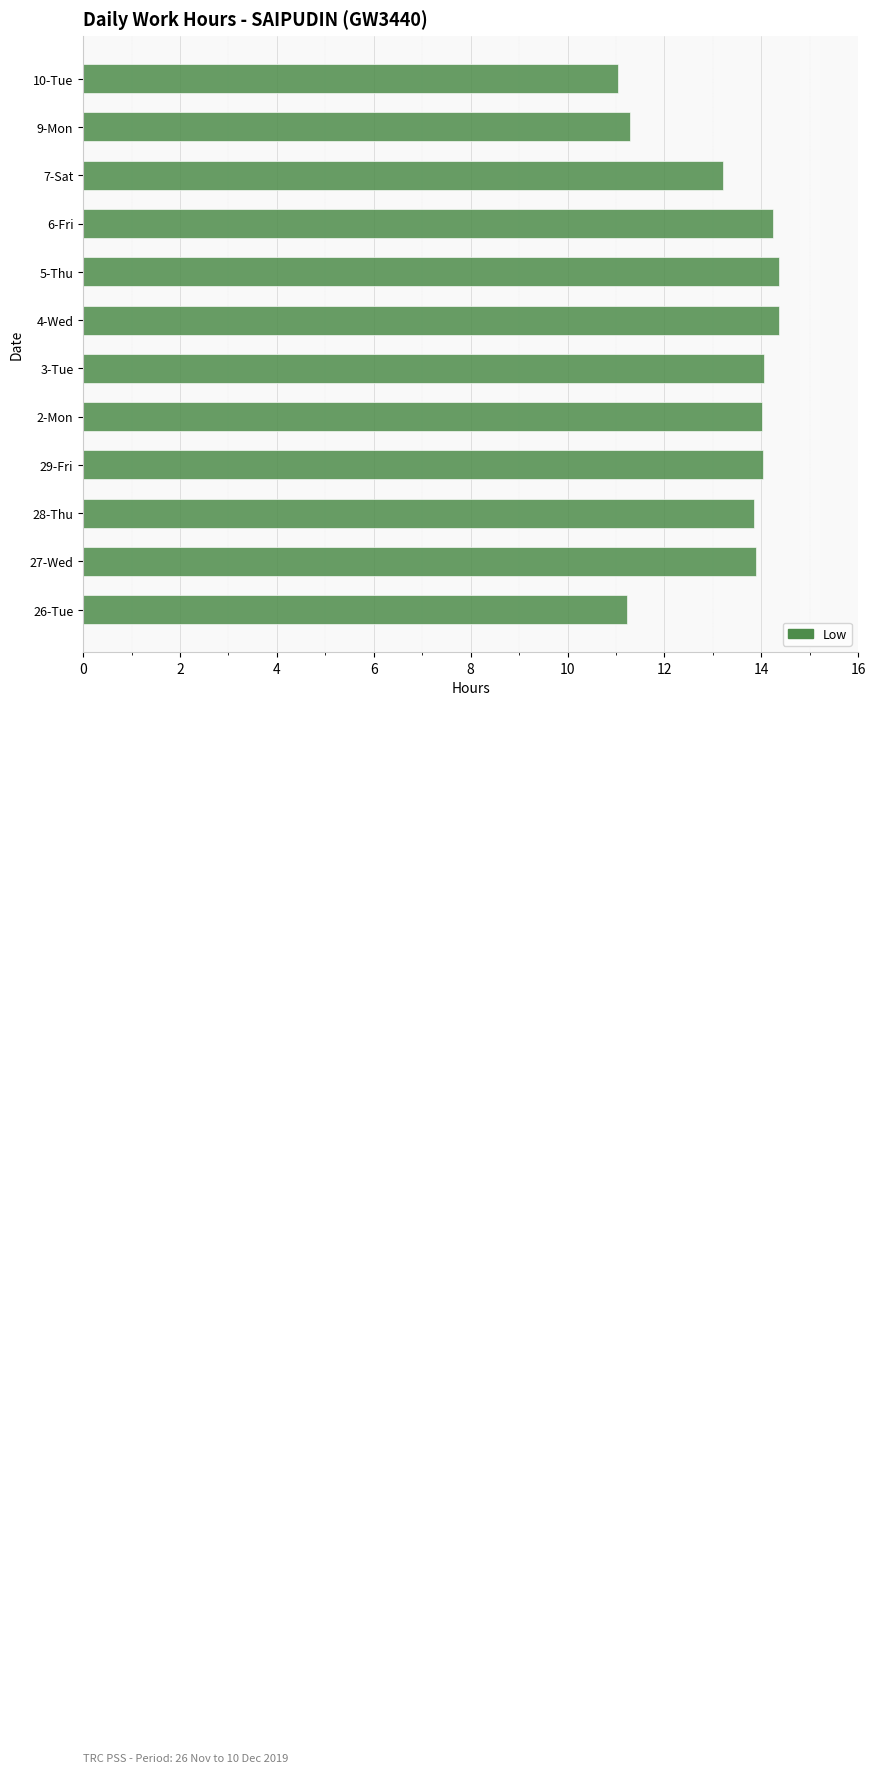

True or false: the data shows 11.2 at 26-Tue.

True